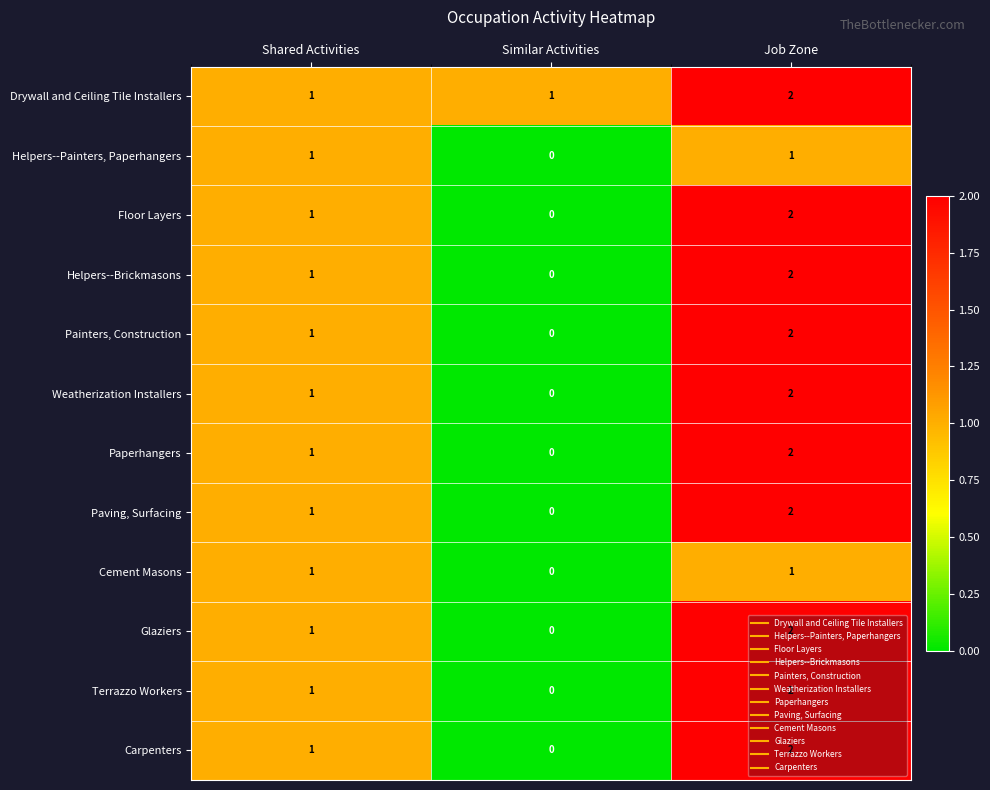

Is it true that Paperhangers equals -1 at Similar Activities?

False